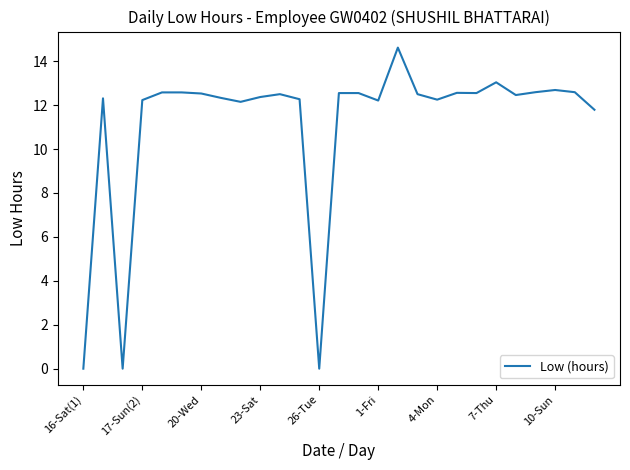

Count the number of data series in this chart.

1